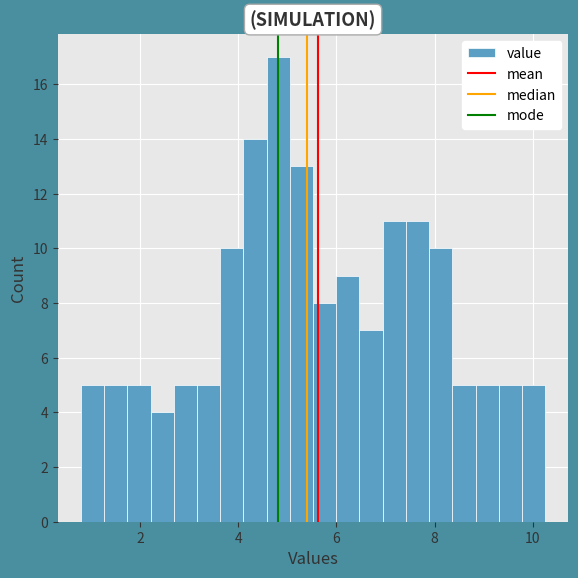

Around what value on the x-axis is the tallest bar? Give the approximate position of its centre, as read against the axis.

4.8